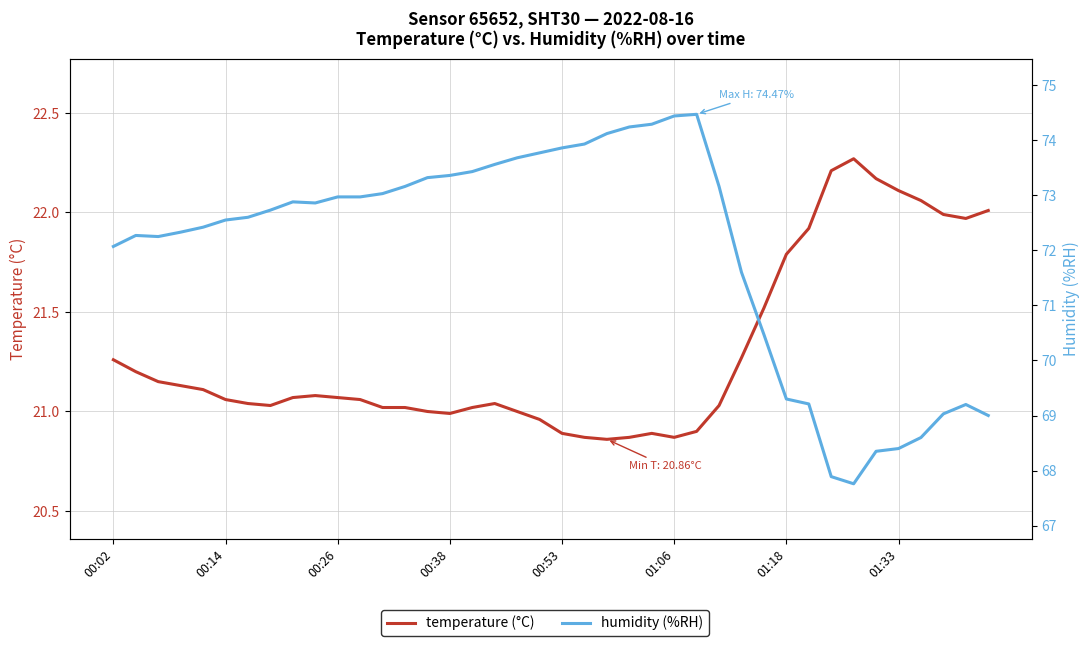

True or false: temperature (°C) has a value of 21.0 at 27.

True